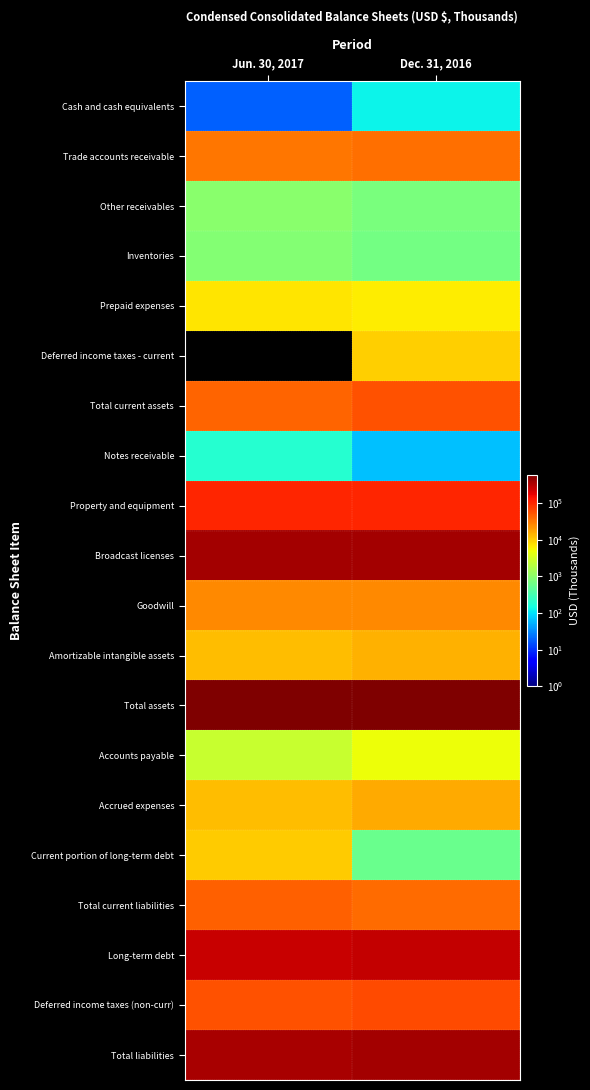

What is the maximum value shown in the chart?

590268